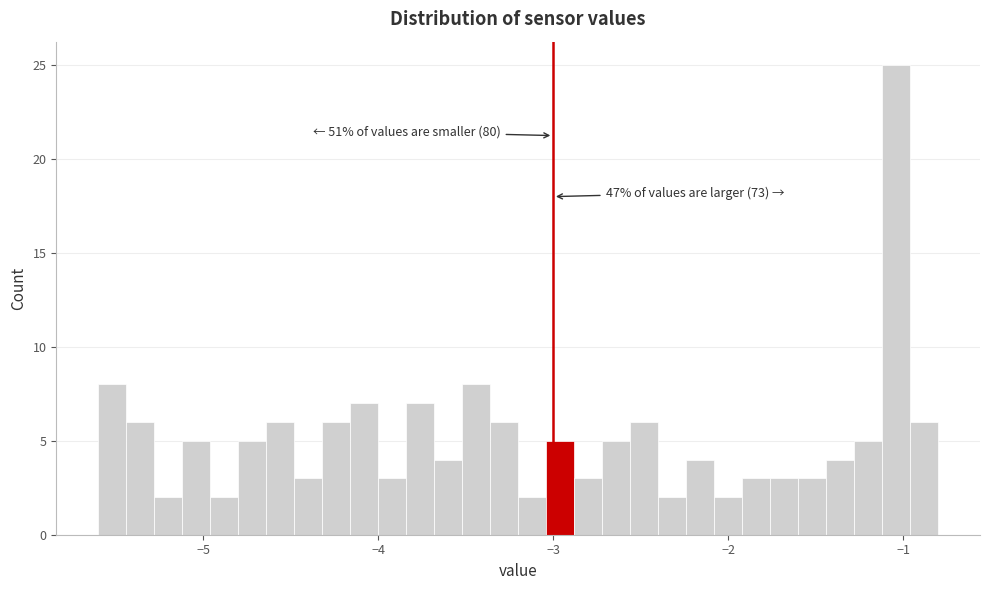

Read against the x-axis, roughly where is the centre of the tallest bar?

-1.0